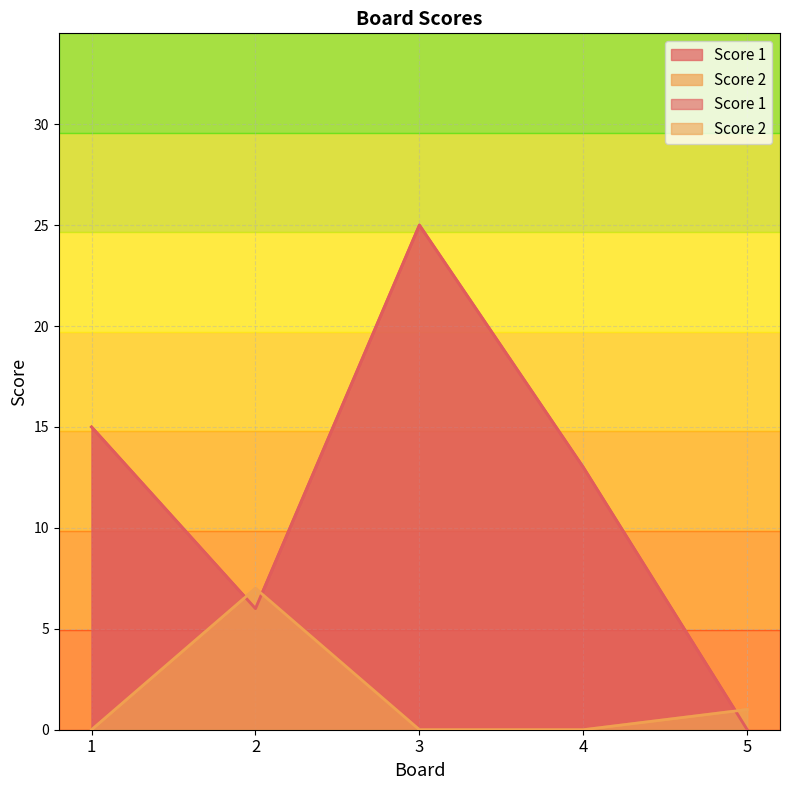

Between 2 and 5, which series saw the biggest shift?

Score 1